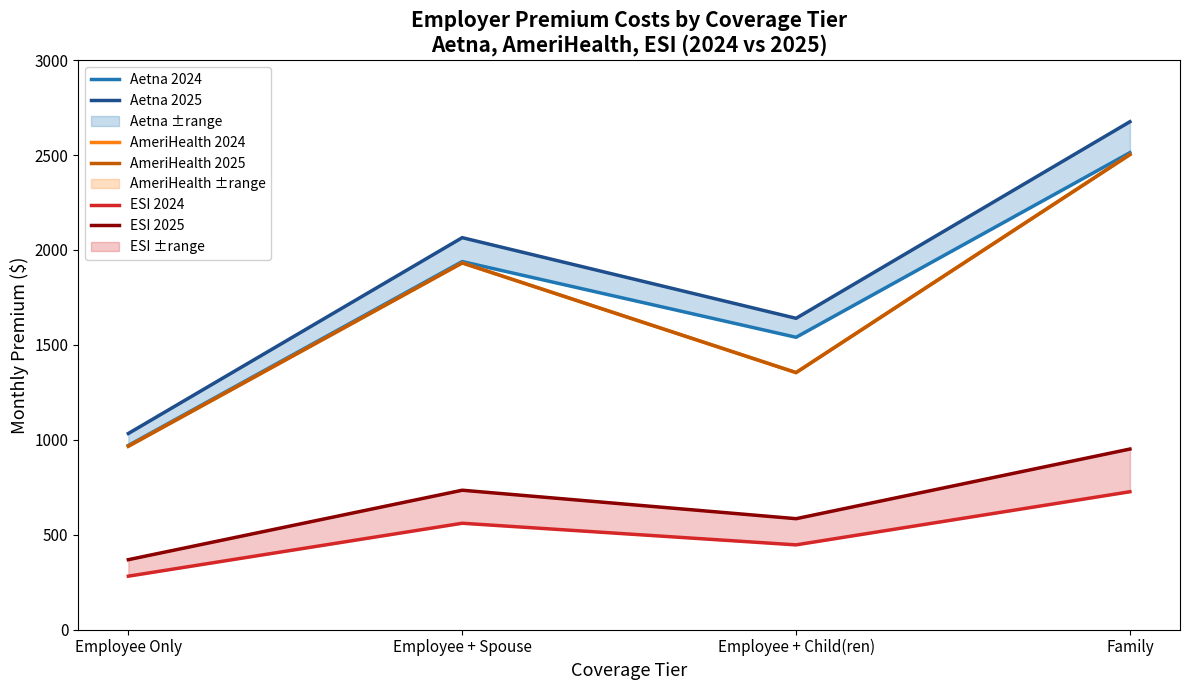

What is the minimum value for ESI 2025?

368